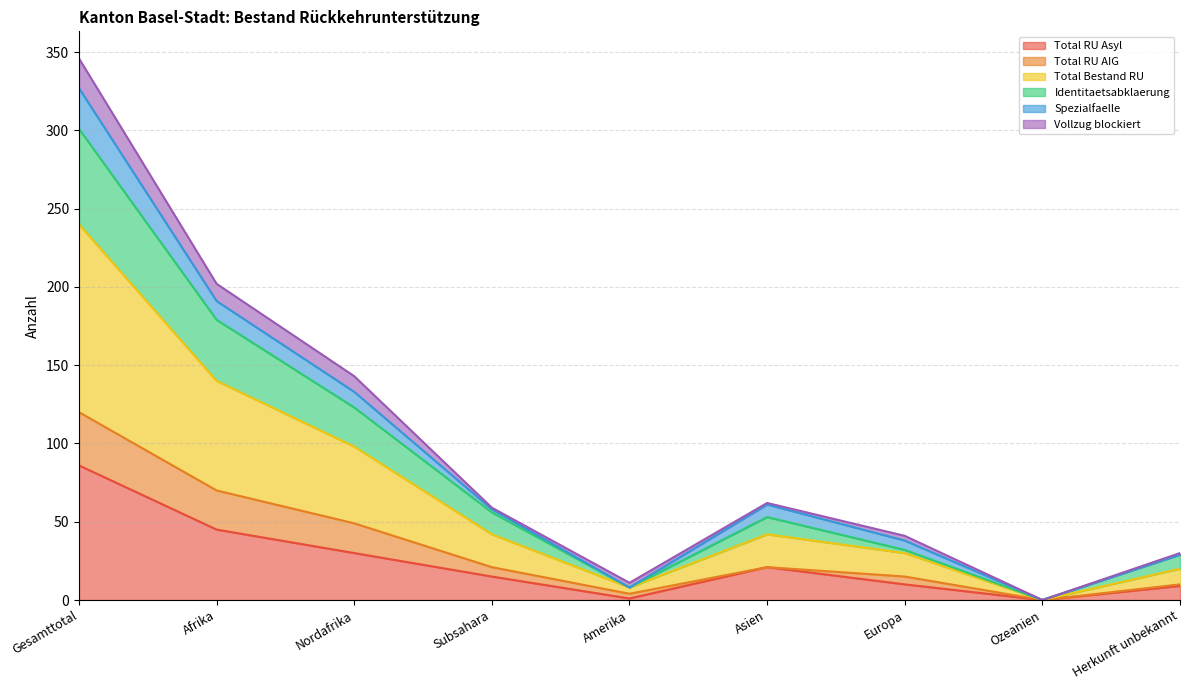

What is the highest value of the Total RU Asyl series?

86